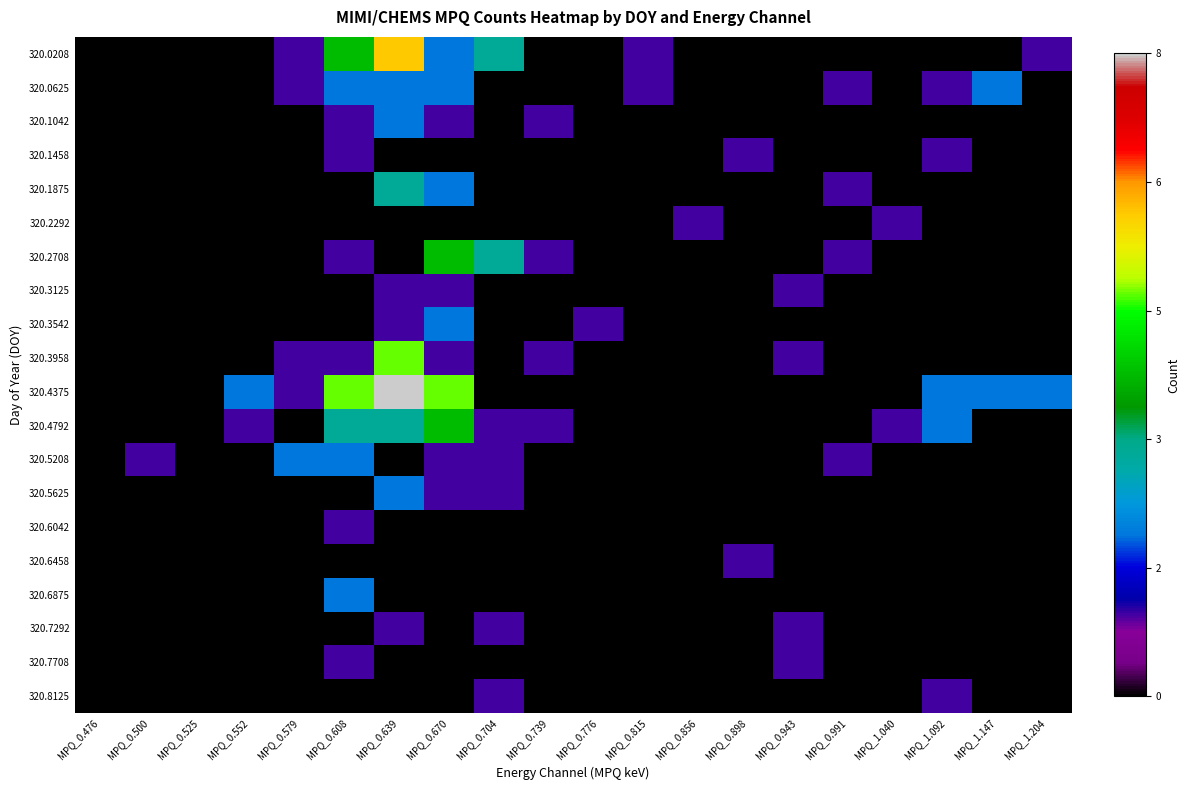

Which series changed the most between MPQ_0.552 and MPQ_0.704?

320.0208